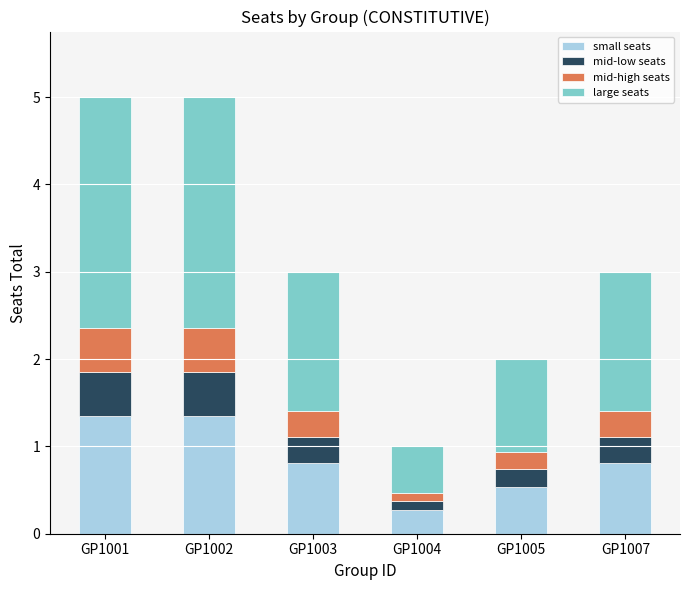

What is the maximum value for small seats?

1.4